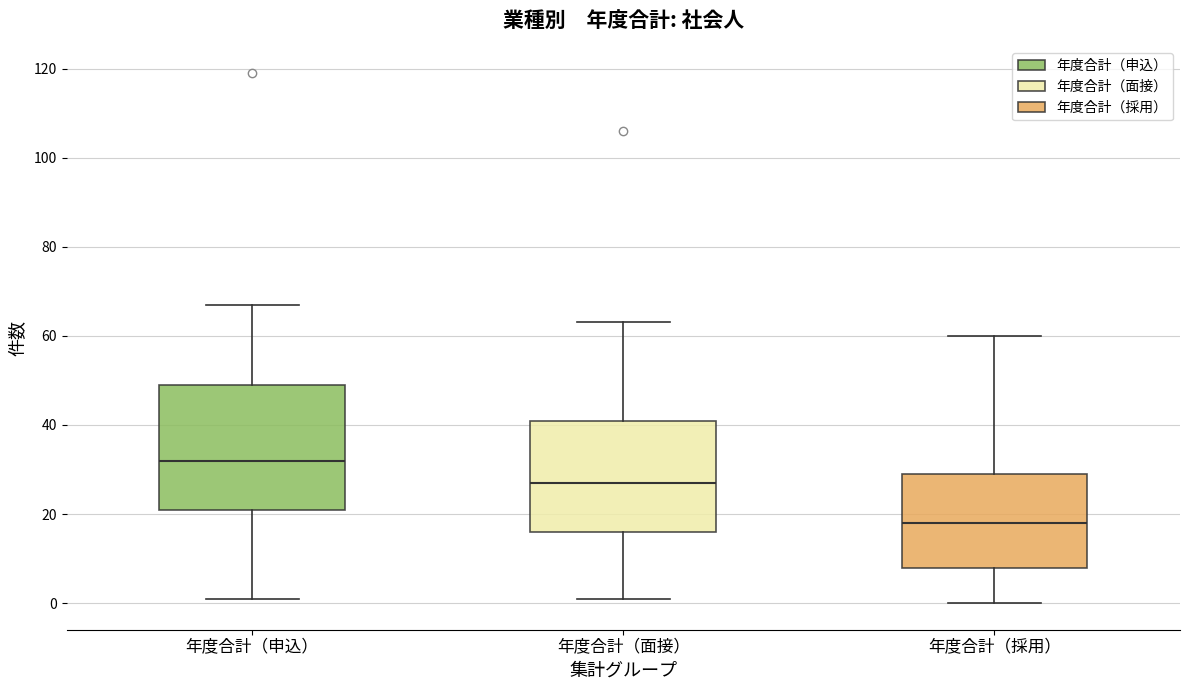

Reading left to right, read every box against the y-axis: the position of its median line, the range the box covers, and the ends of its whiskers. The values are not printed on the chart, so give them approximately, as read against the axis.

年度合計（申込）: median 32, box 22 to 50, whiskers 2 to 68
年度合計（面接）: median 28, box 16 to 42, whiskers 2 to 64
年度合計（採用）: median 18, box 8 to 30, whiskers 0 to 60